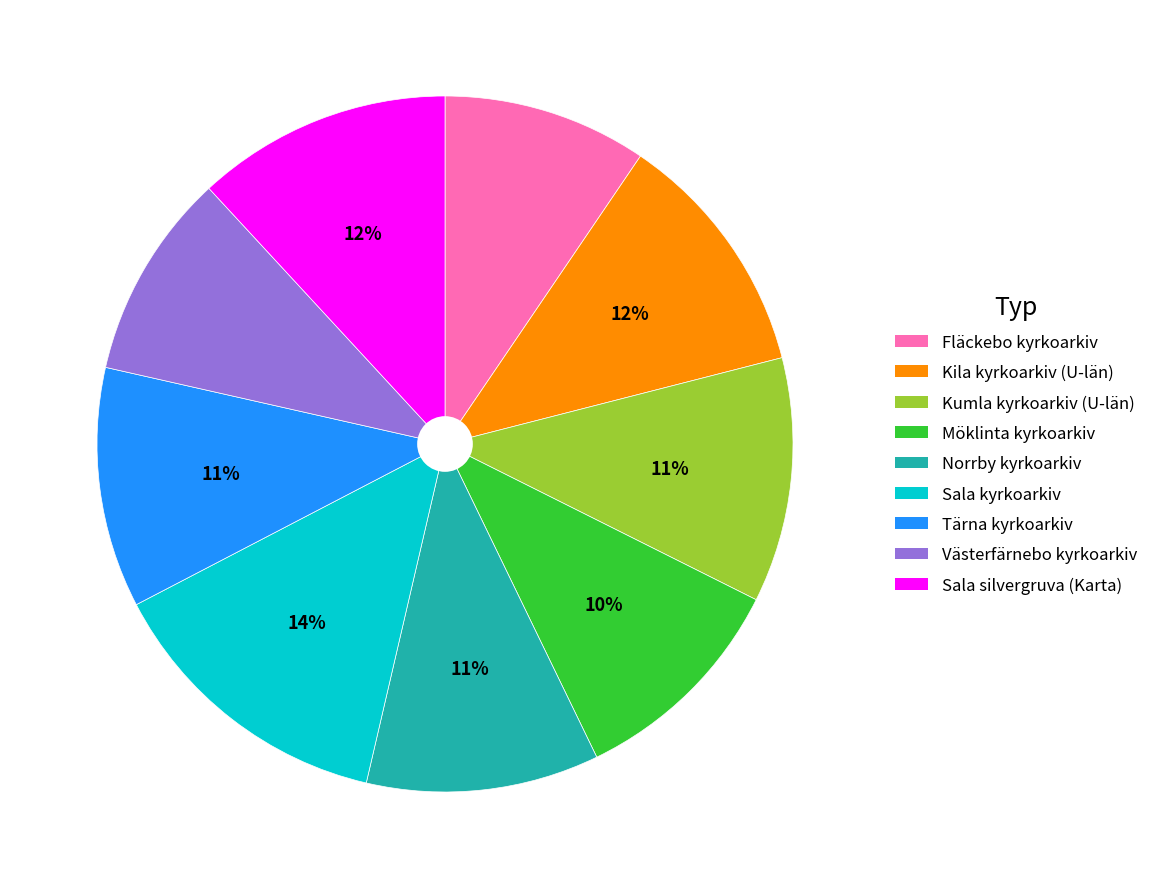

To the nearest percent, what portion does Tärna kyrkoarkiv represent?

11%